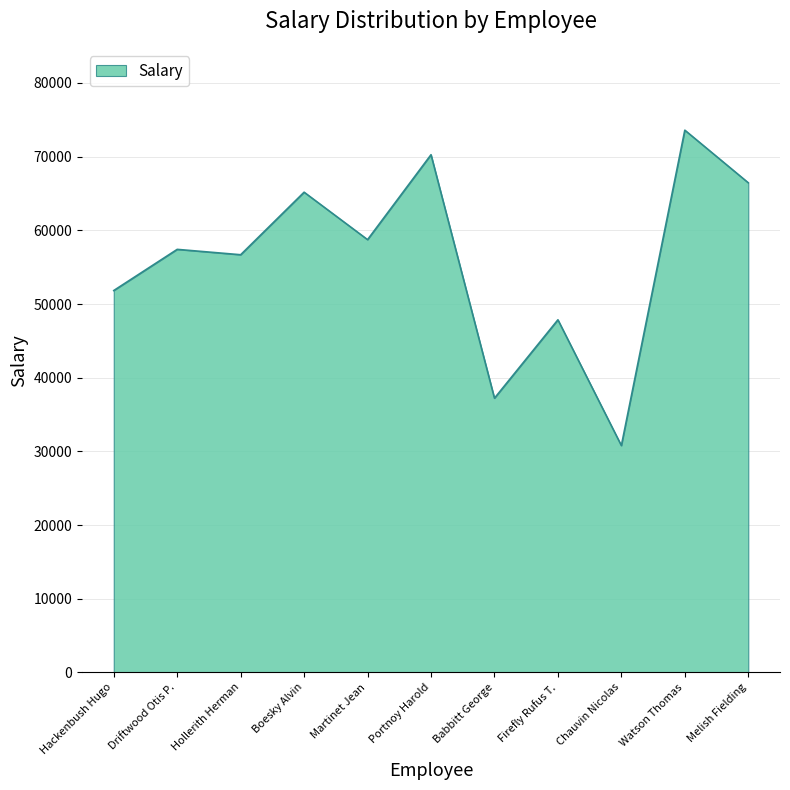

At which category does the data reach its first local valley?

Hollerith Herman